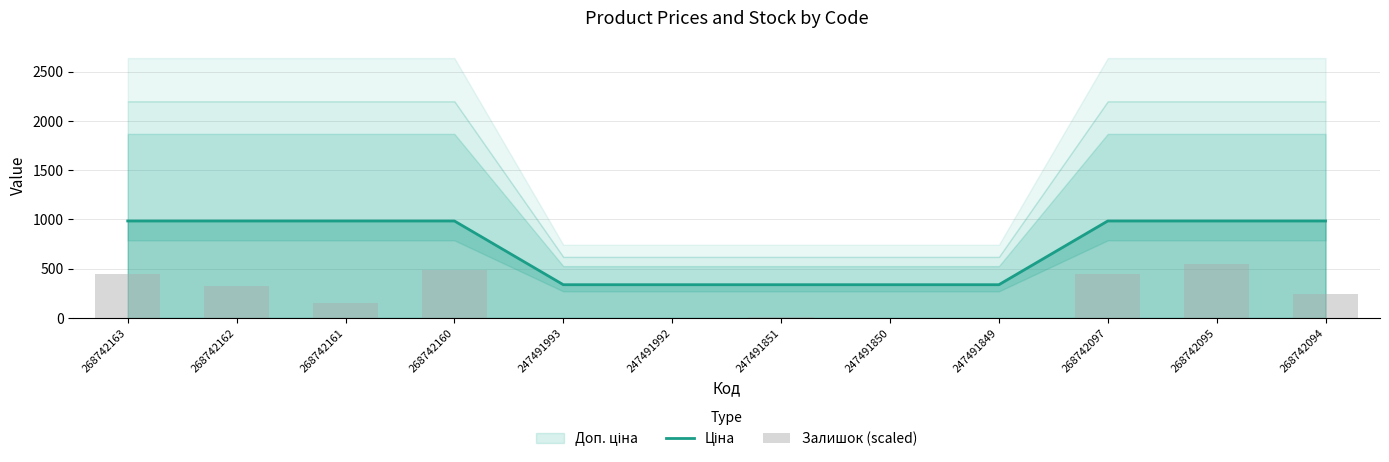

Which category has the lowest value across all series?

247491993